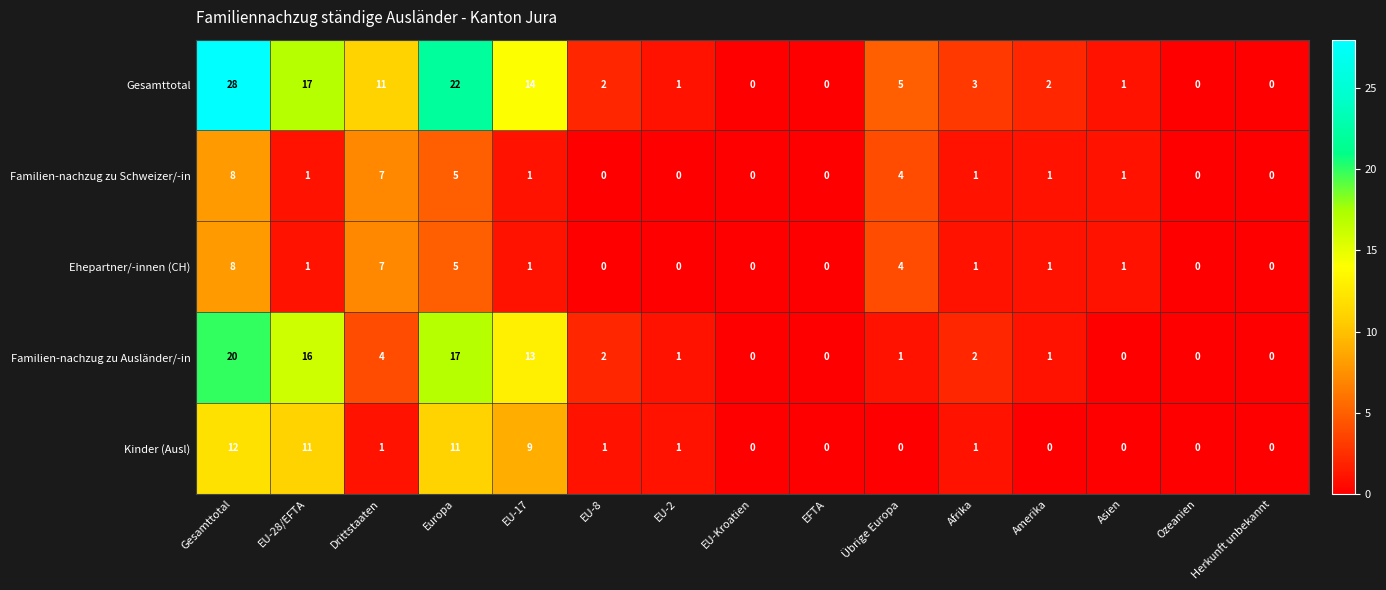

What is the maximum value shown in the chart?

28